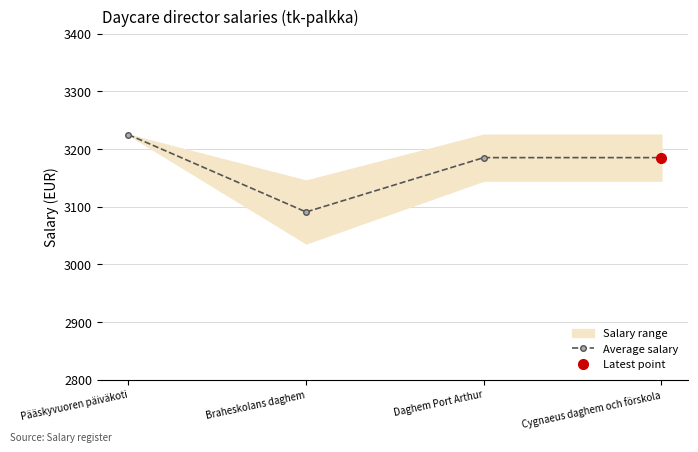

Is this an area chart (filled region under the line)?

No